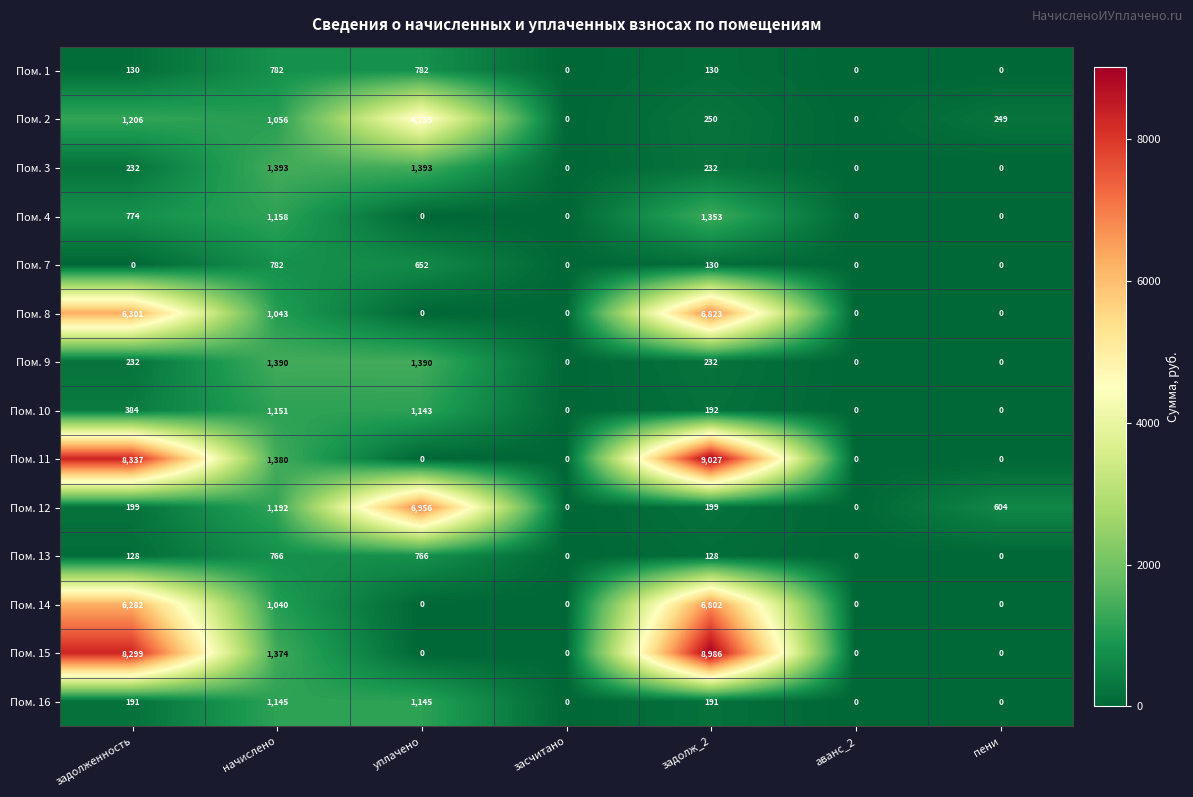

How many values in Пом. 2 are above zero?

5